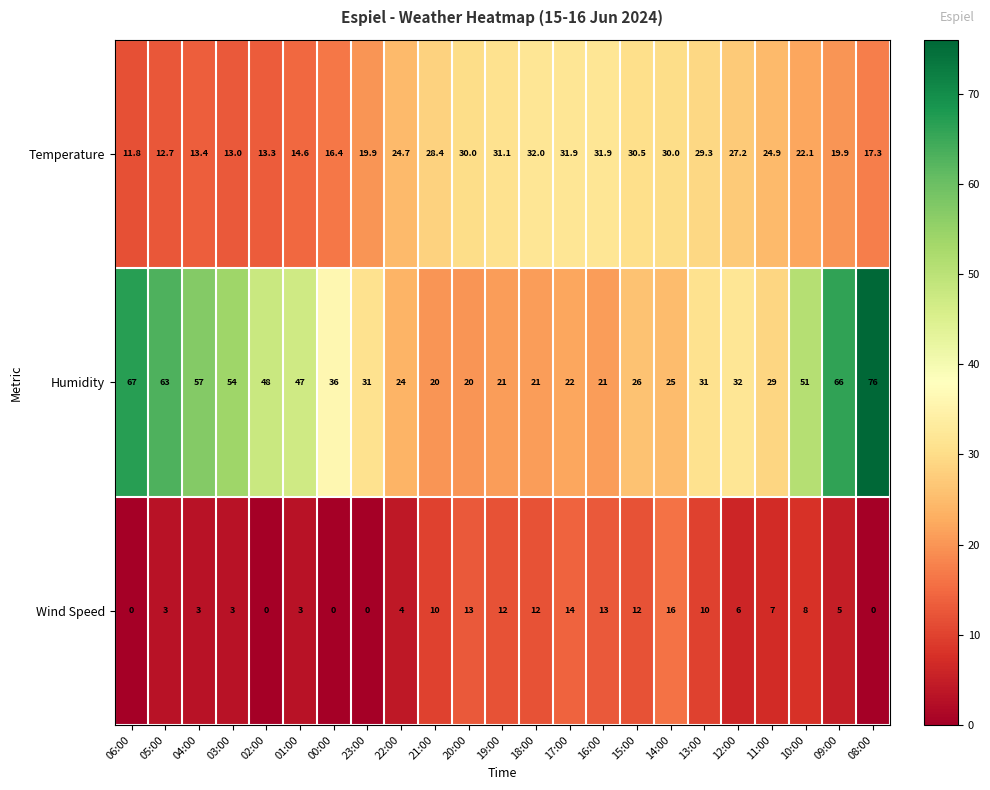

The value of Humidity at 02:00 is 48.0. True or false?

True